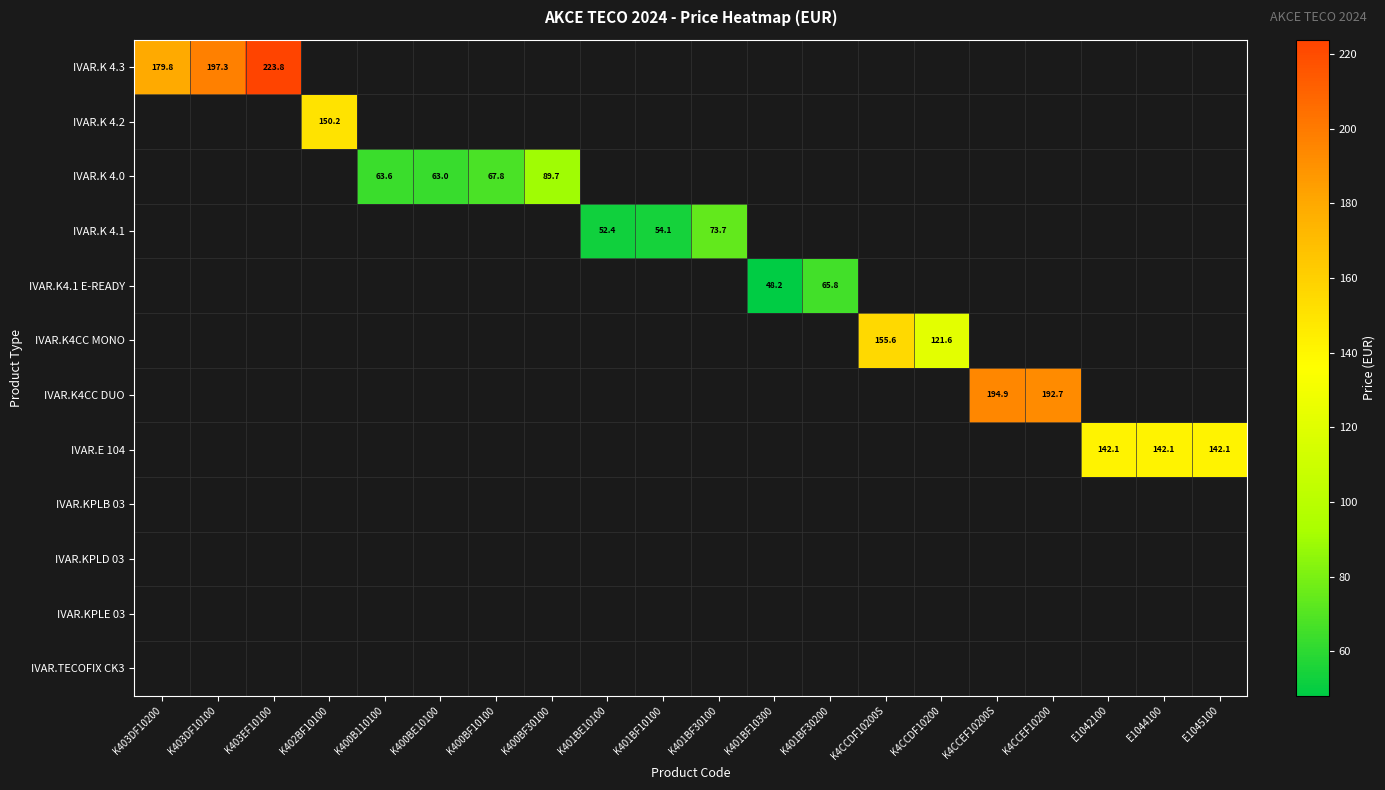

Which has a higher value, K4CCEF10200 or K403EF10100?

K403EF10100